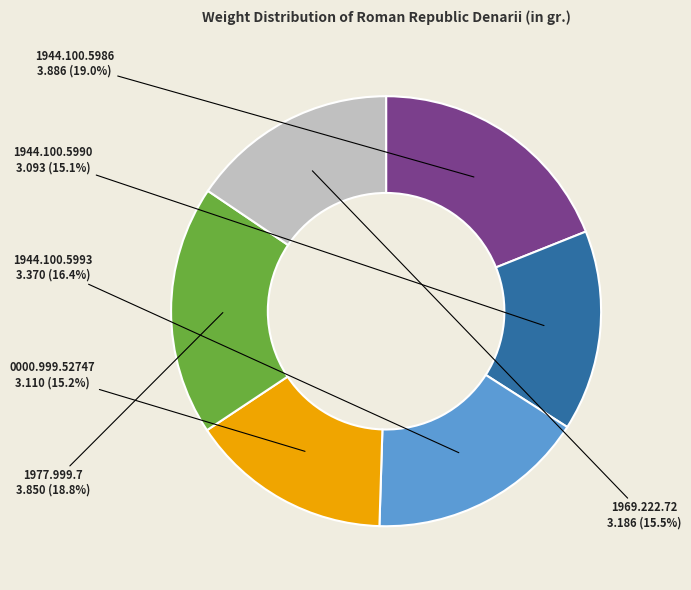

How many slices are in this pie chart?

6